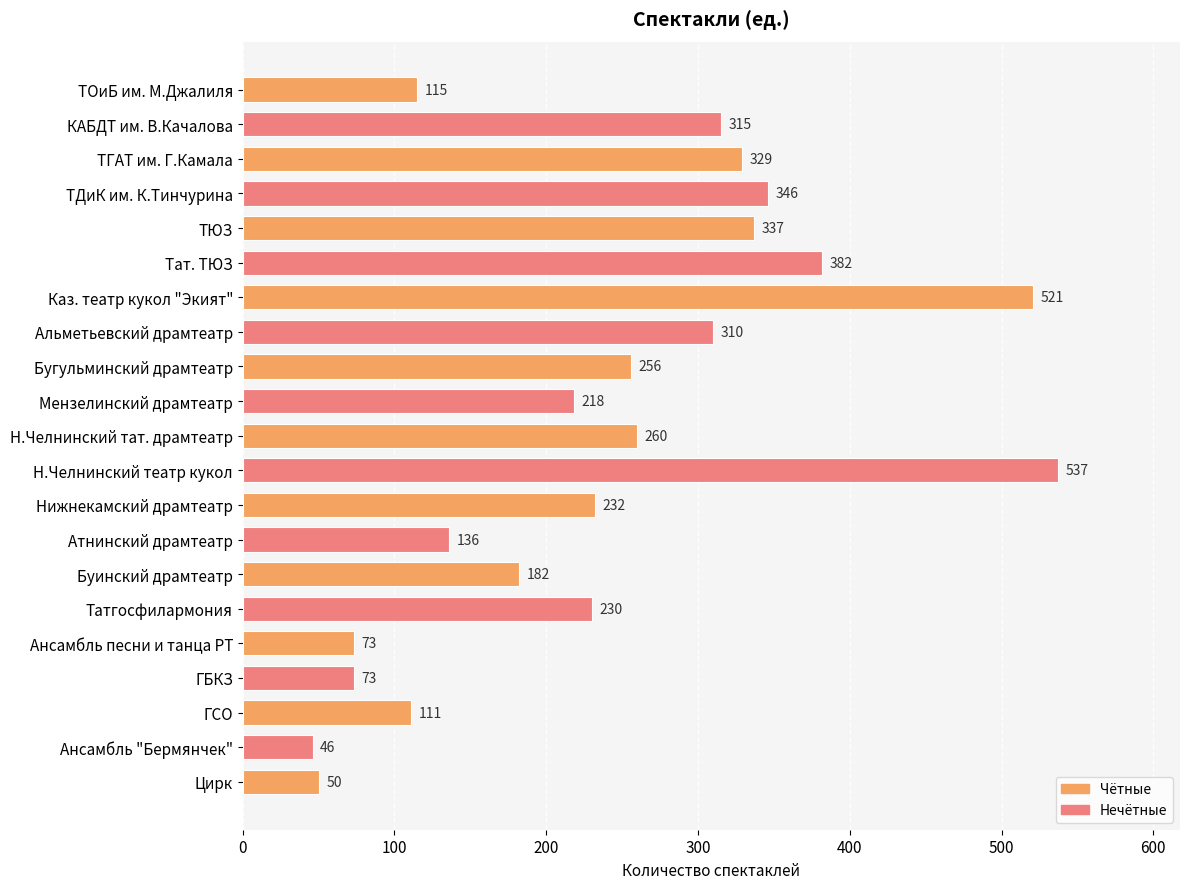

Does the chart contain any negative values?

No